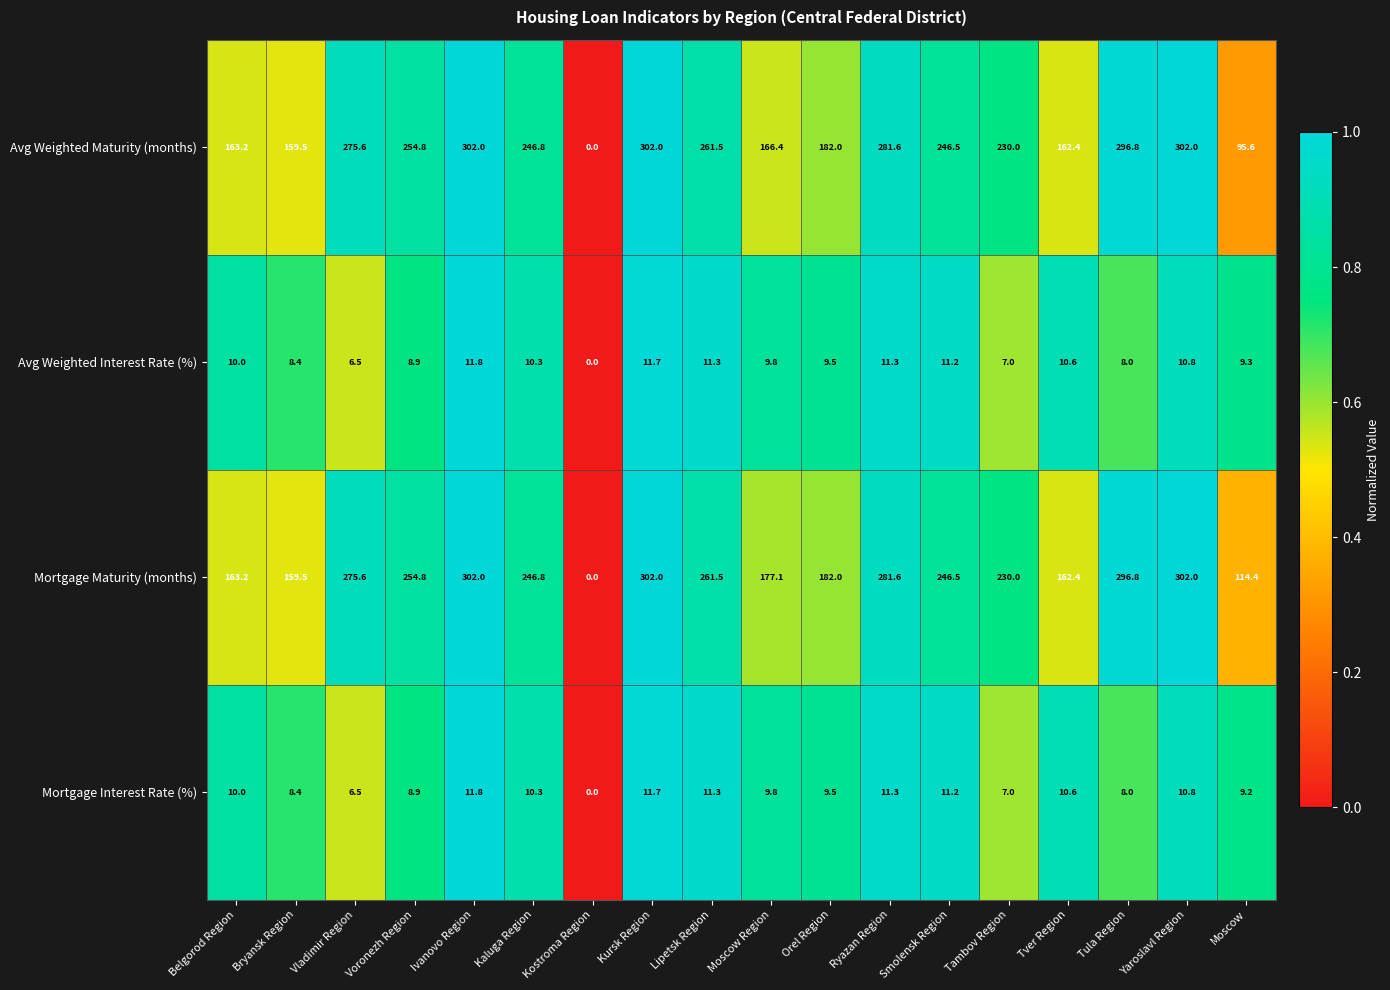

What is the difference between the highest and lowest values at Belgorod Region?

153.2